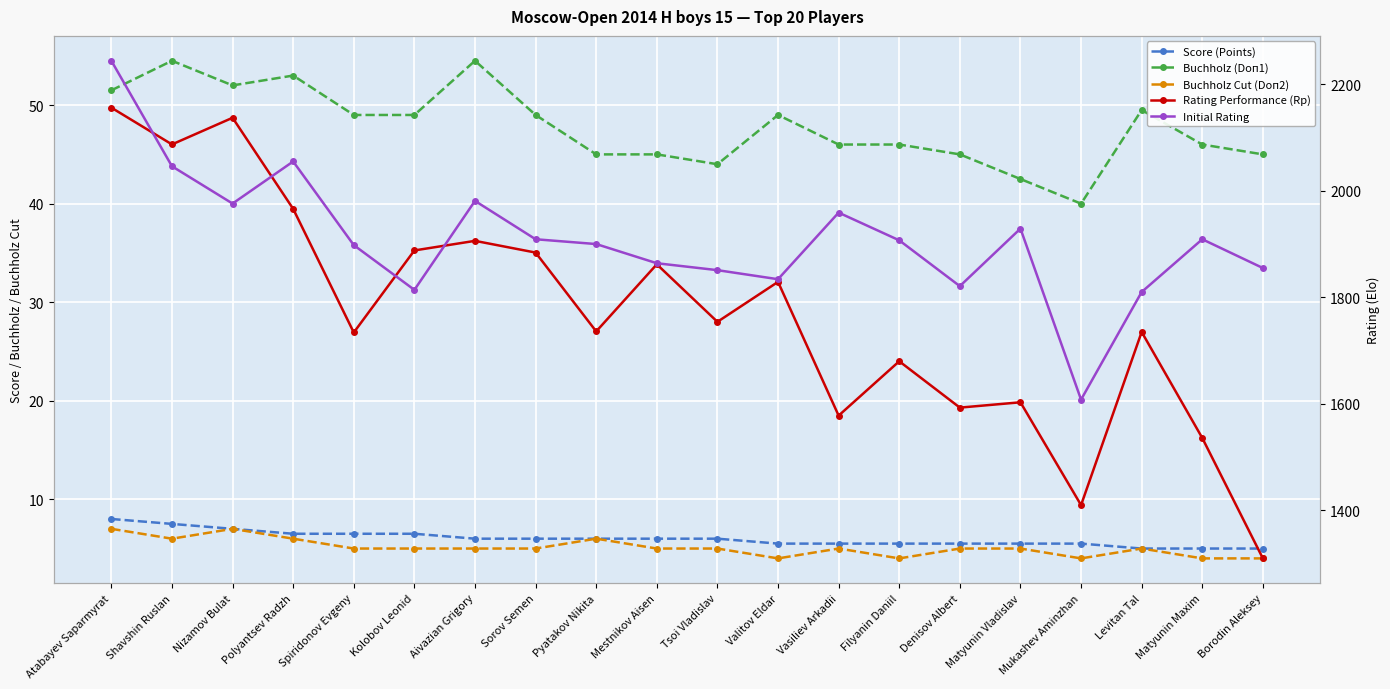

At which label does Buchholz (Doп1) reach its peak?

Shavshin Ruslan